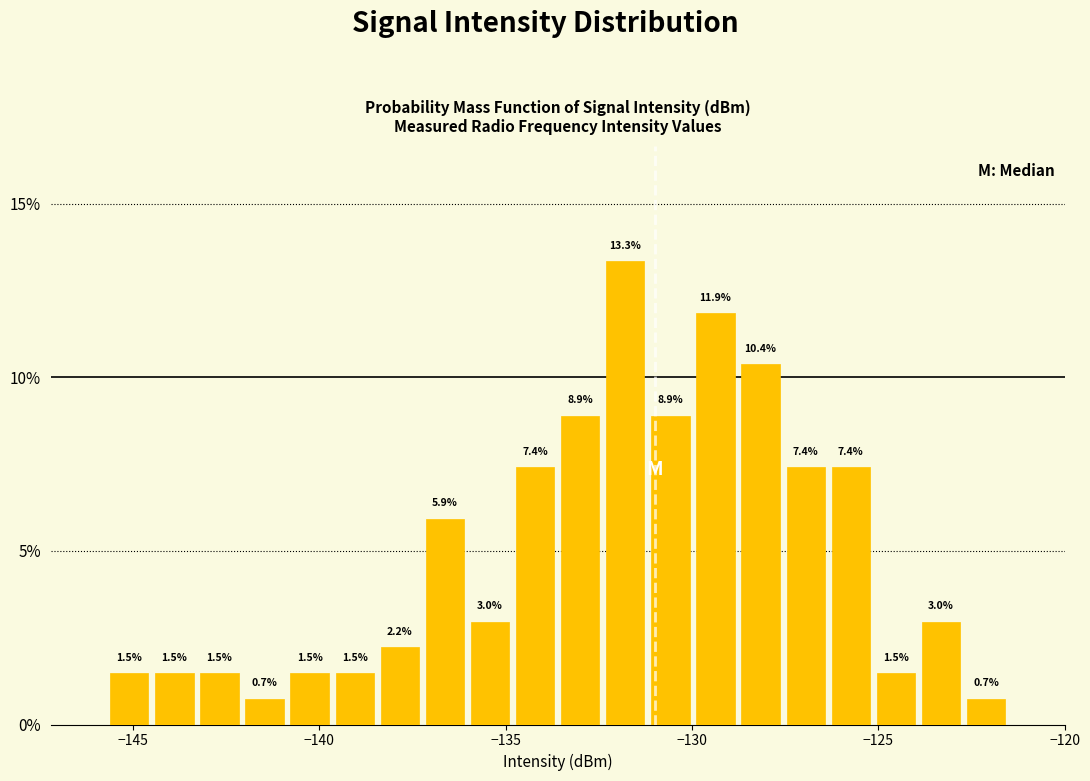

Around what value on the x-axis is the tallest bar? Give the approximate position of its centre, as read against the axis.

-132.0